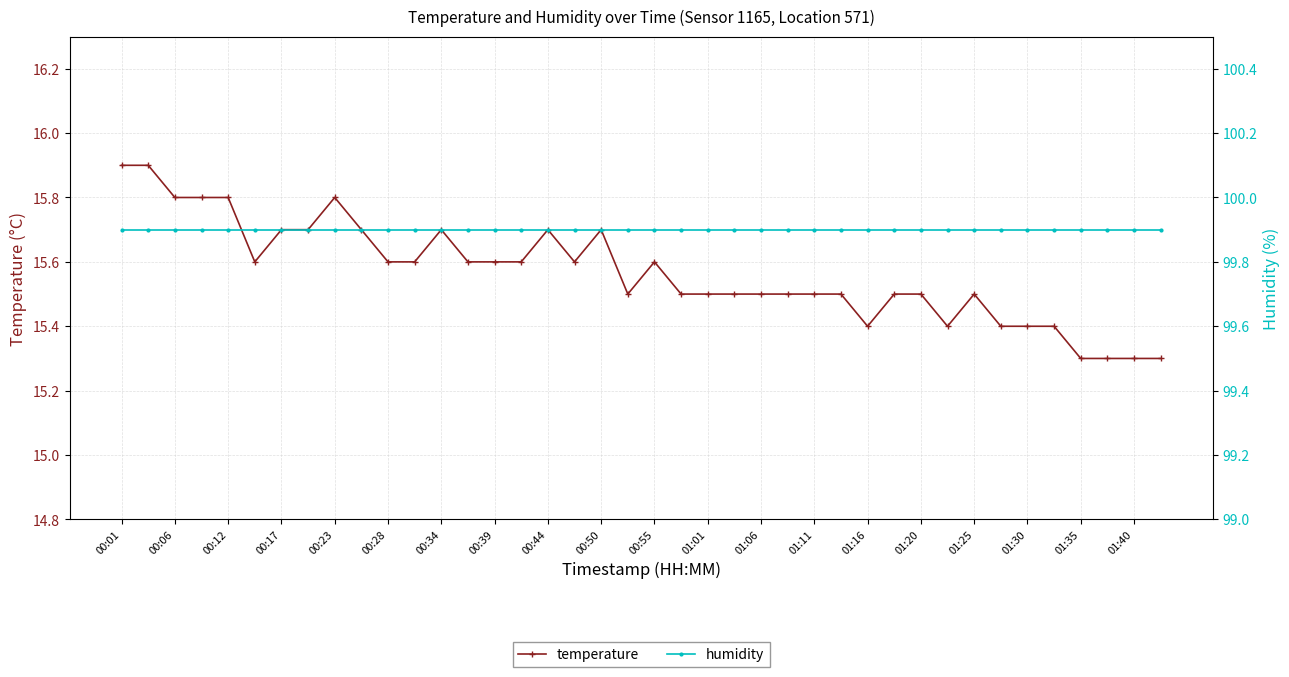

True or false: humidity and temperature cross at least once.

False